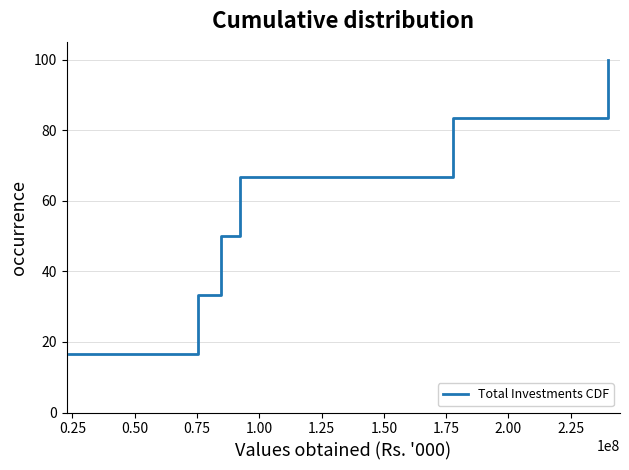

Is this an area chart (filled region under the line)?

No